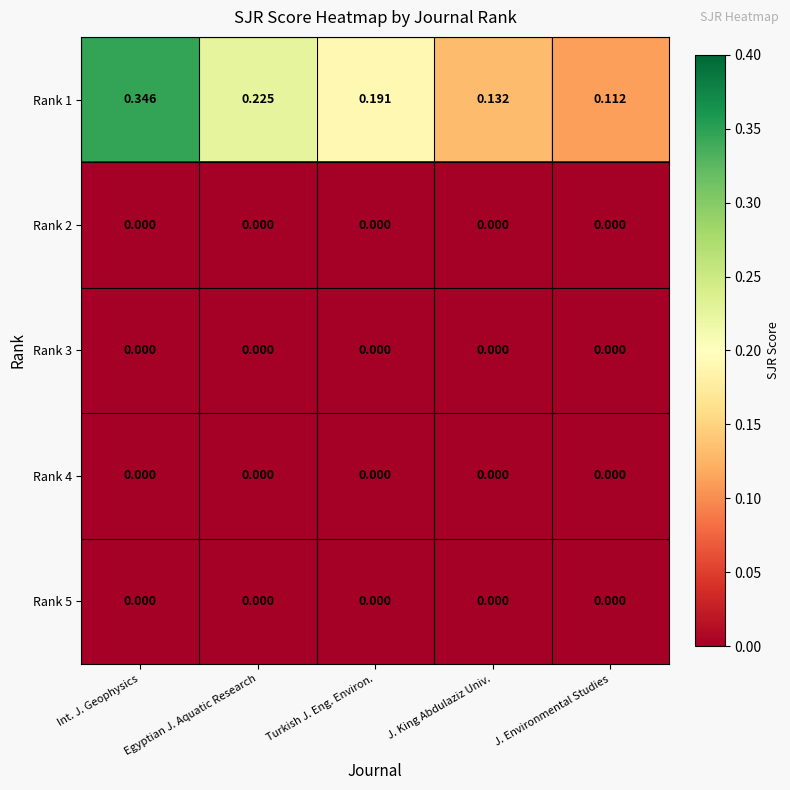

Is the value of Rank 2 at J. Environmental Studies greater than the value of Rank 1 at Int. J. Geophysics?

No